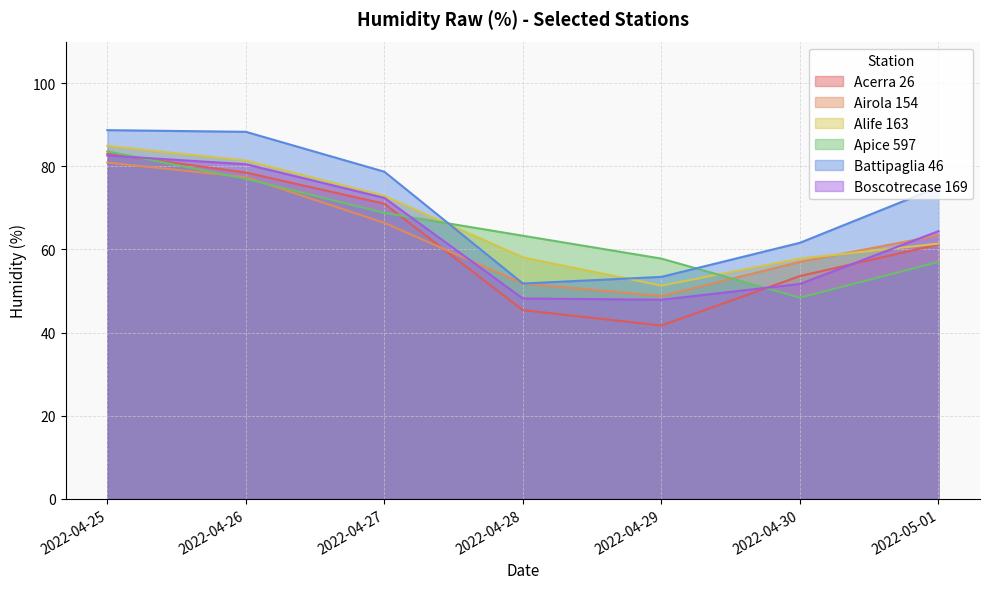

How many times do Boscotrecase 169 and Apice 597 cross each other?

3